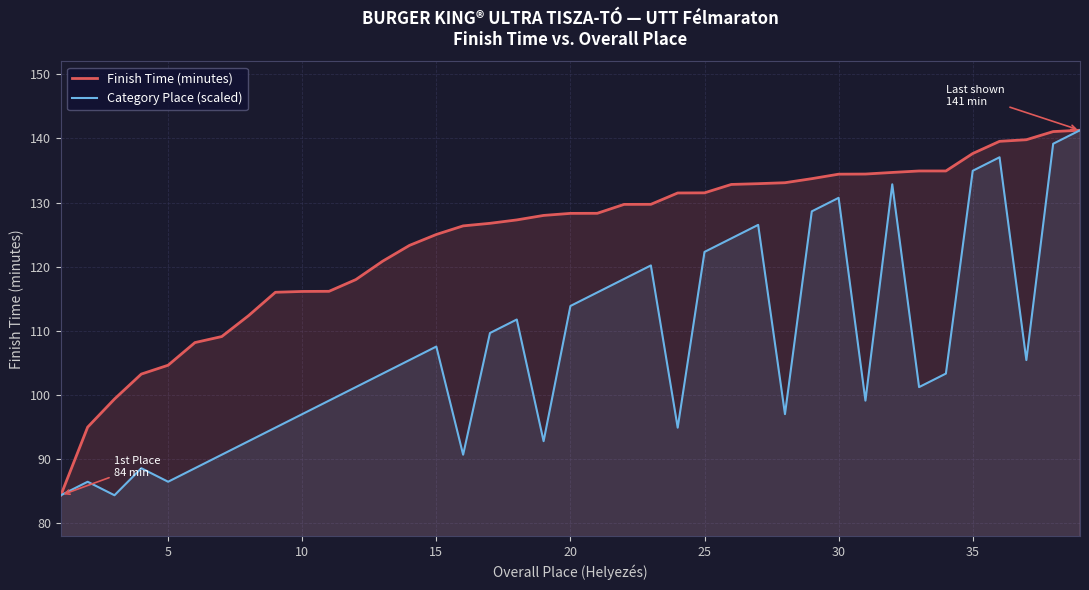

How many lines are shown in the chart?

2